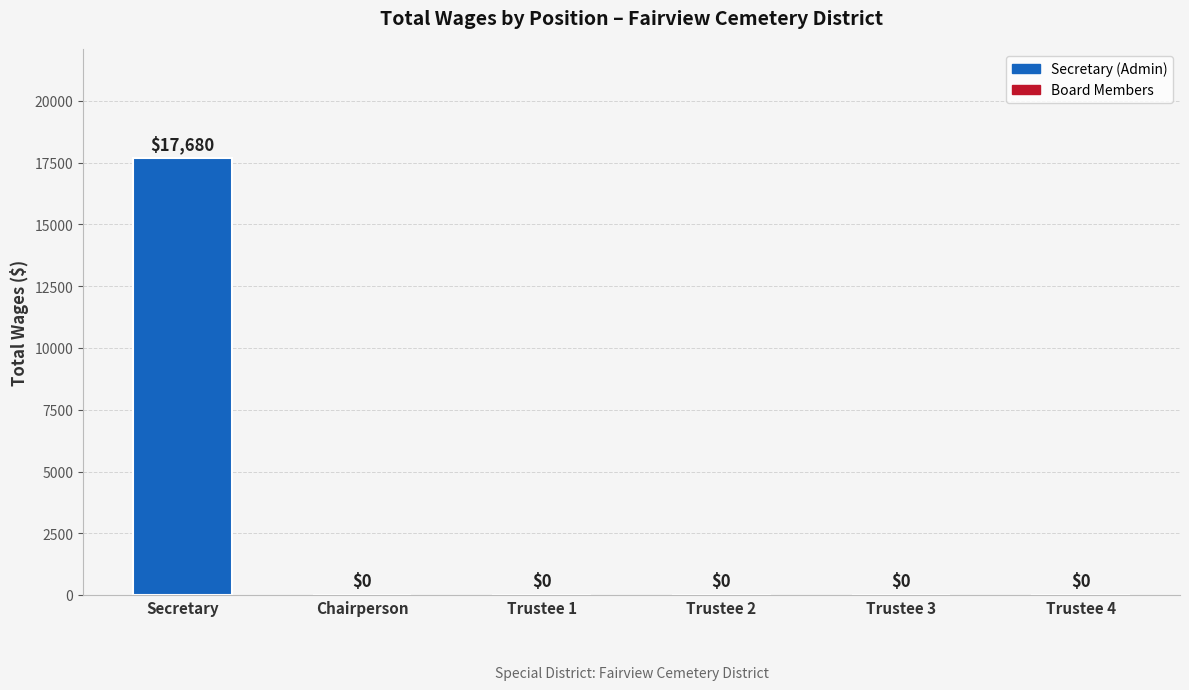

What is the change in value from Secretary to Trustee 4?

-17680